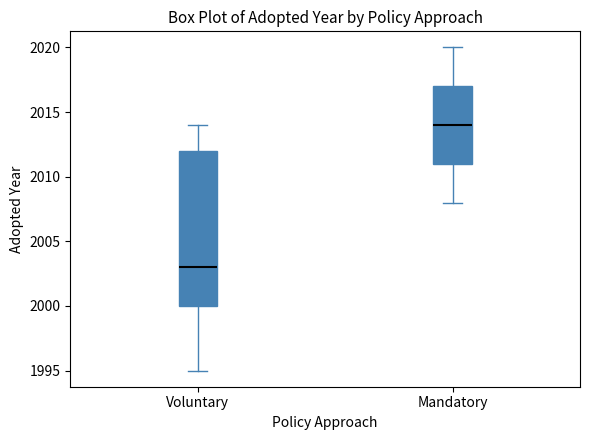

Reading left to right, read every box against the y-axis: the position of its median line, the range the box covers, and the ends of its whiskers. The values are not printed on the chart, so give them approximately, as read against the axis.

Voluntary: median 2003, box 2000 to 2012, whiskers 1995 to 2014
Mandatory: median 2014, box 2011 to 2017, whiskers 2008 to 2020